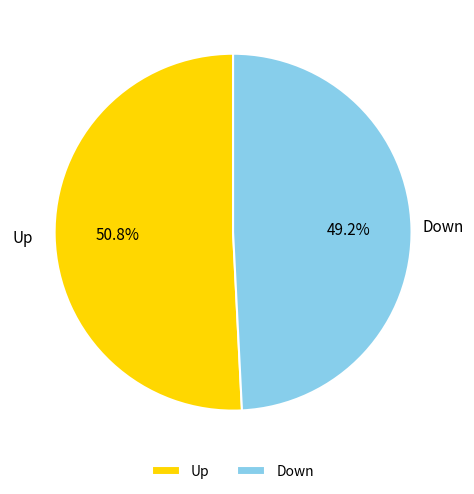

What is the majority slice?

Up